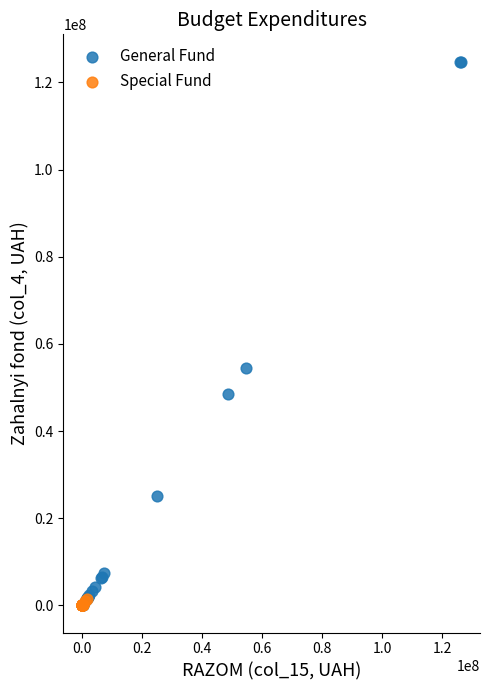

Which series reaches the maximum Y coordinate?

General Fund